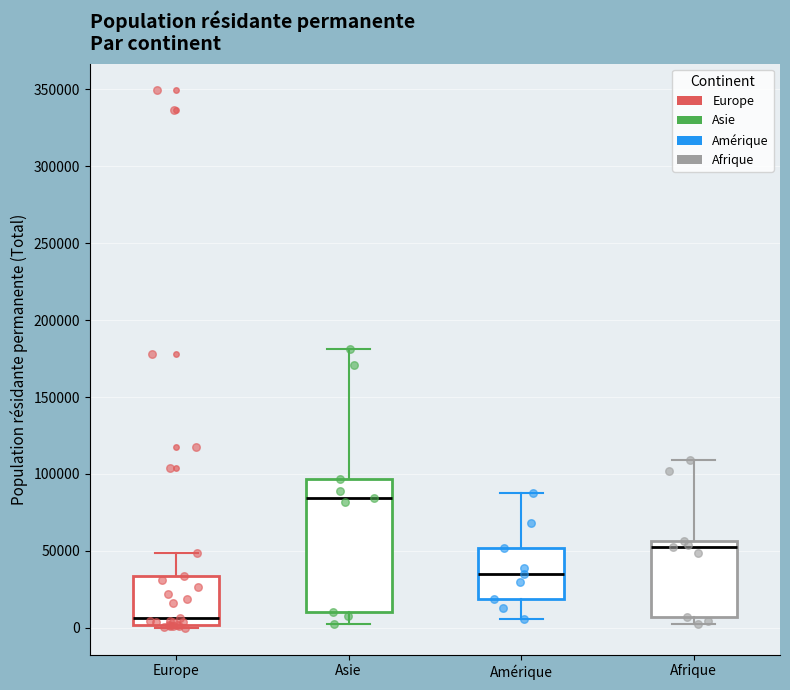

Reading left to right, transcribe this box plot: for each box, give where its median line is, the range the box spans, and where its two whiskers end, as read against the y-axis. The values are not printed on the chart, so give them approximately, as read against the axis.

Europe: median 5000, box 0 to 35000, whiskers 0 (just below the box's lower edge) to 50000
Asie: median 85000, box 10000 to 95000, whiskers 0 to 180000
Amérique: median 35000, box 20000 to 50000, whiskers 5000 to 85000
Afrique: median 55000 (just below the box's upper edge), box 5000 to 55000, whiskers 5000 (just below the box's lower edge) to 110000